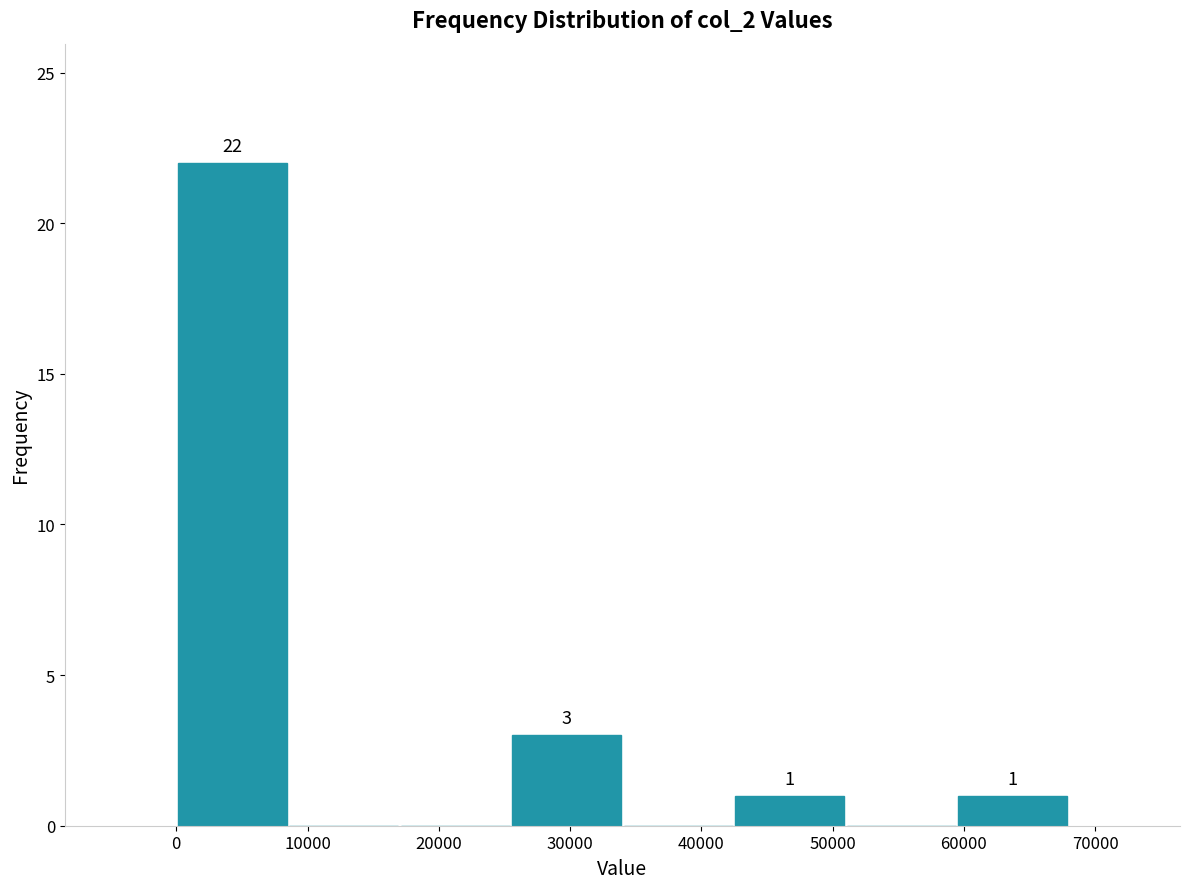

Over which range of the x-axis is the bar tallest?

0 to 9000